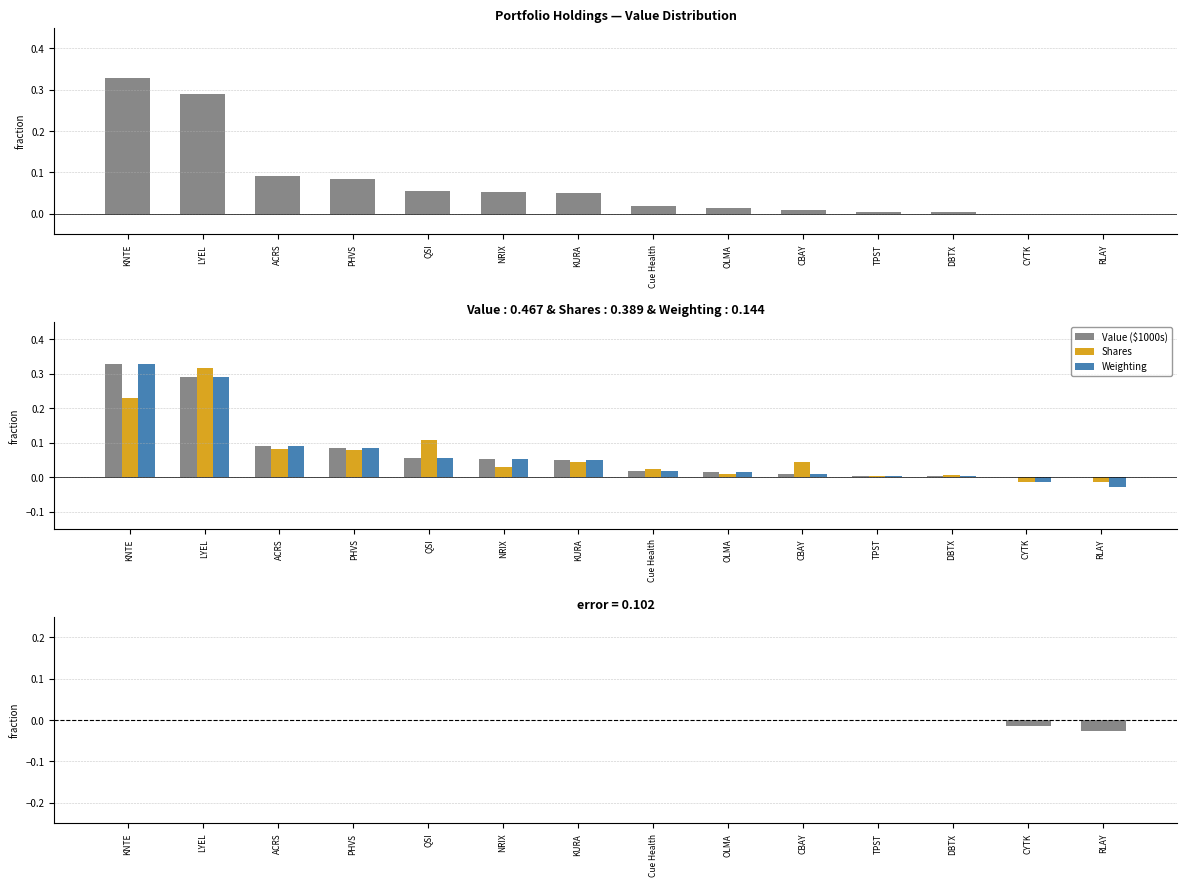

How many values in Shares are above zero?

12